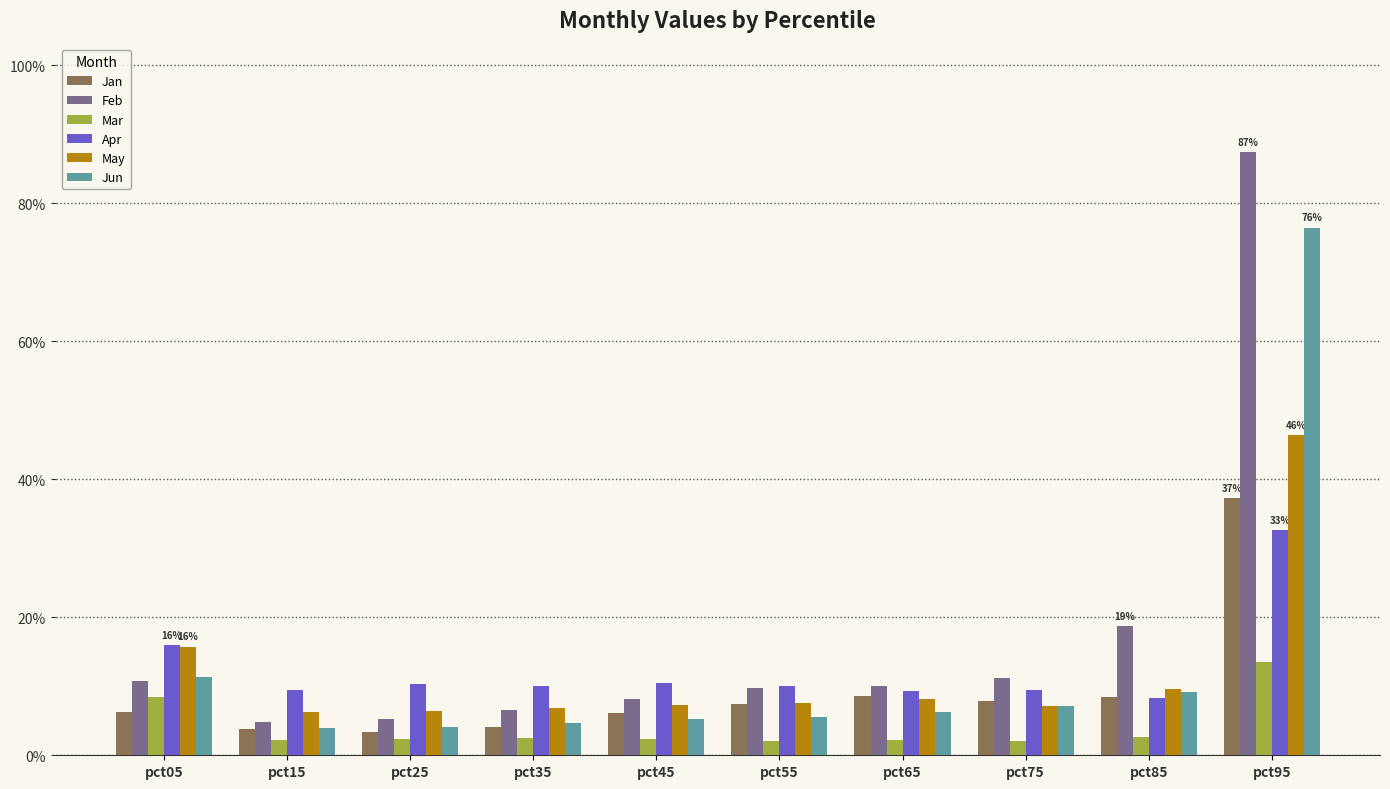

The Apr series shows 0.1 at pct15. True or false?

True